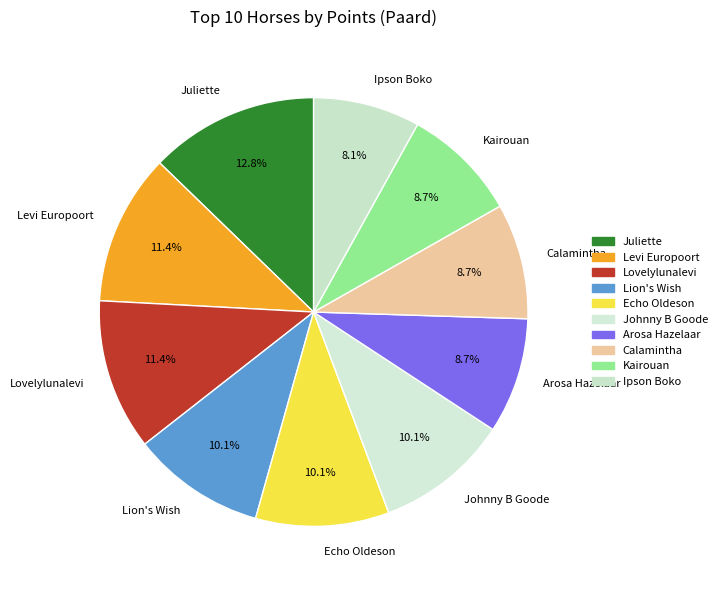

Which slice is the largest?

Juliette